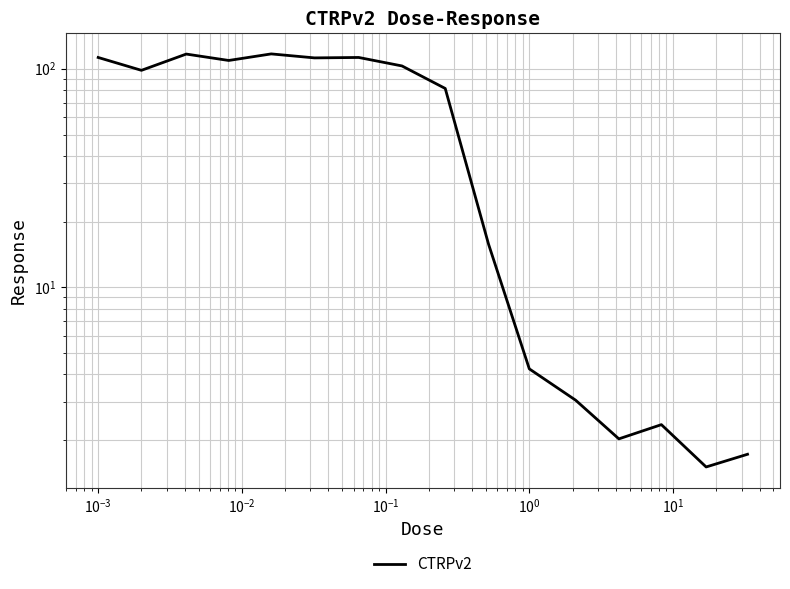

How many data points does each series have?

16